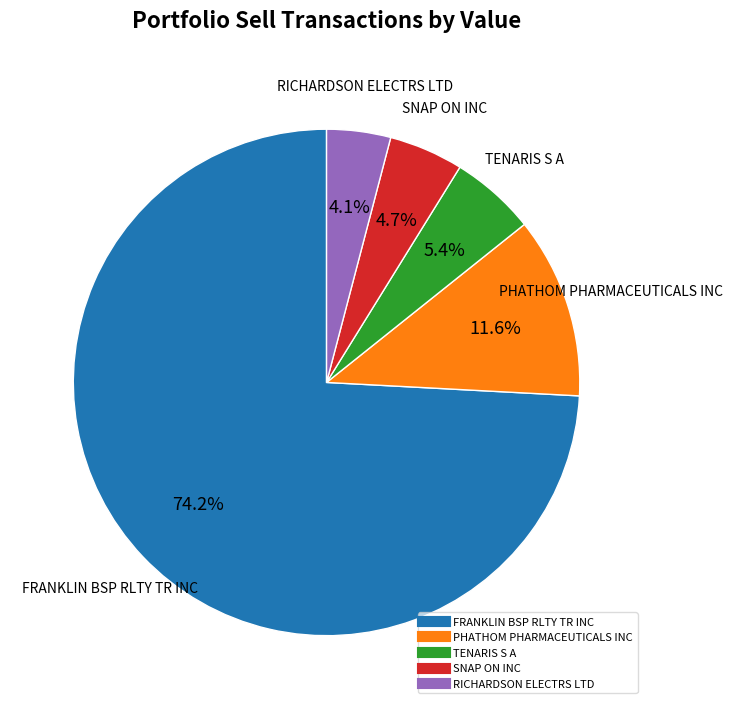

What is the largest slice in the pie chart?

FRANKLIN BSP RLTY TR INC